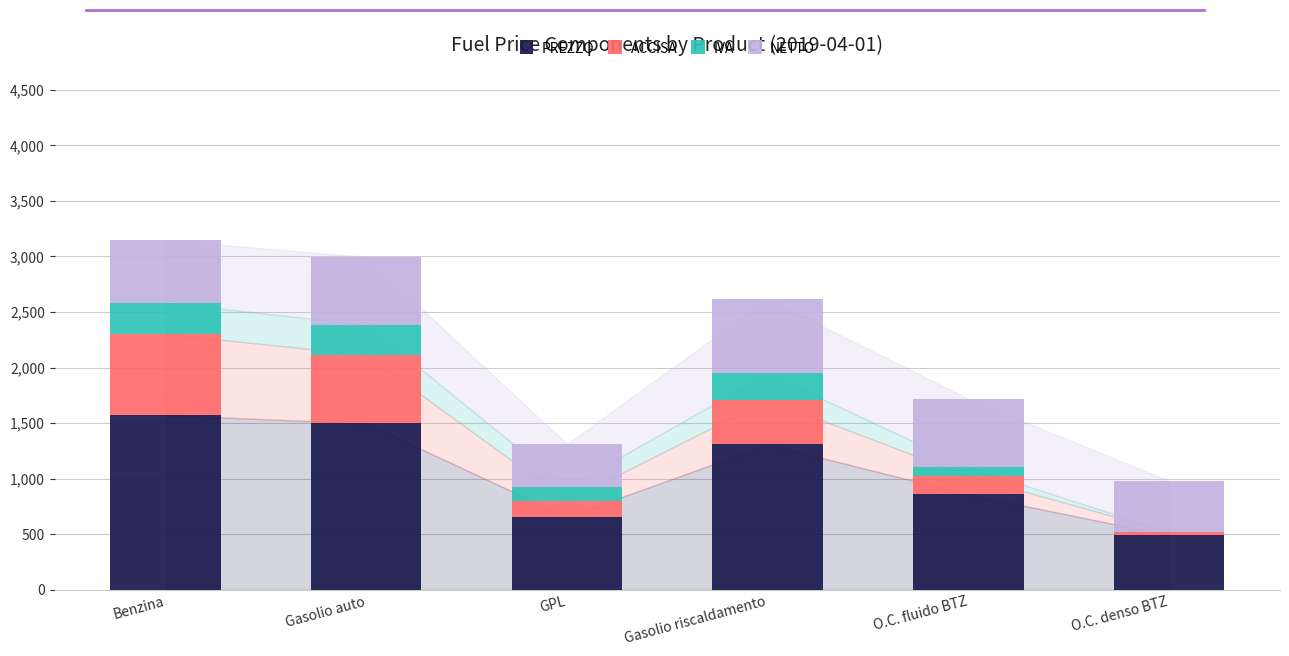

What is the sum of the PREZZO values at Benzina and GPL?

2230.0